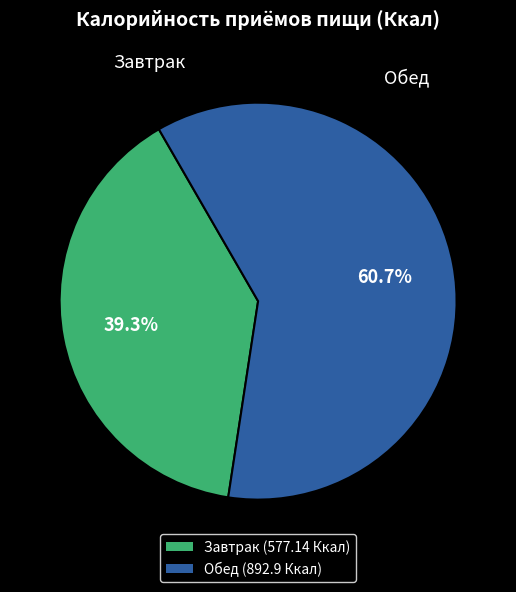

Count the number of slices in the pie.

2